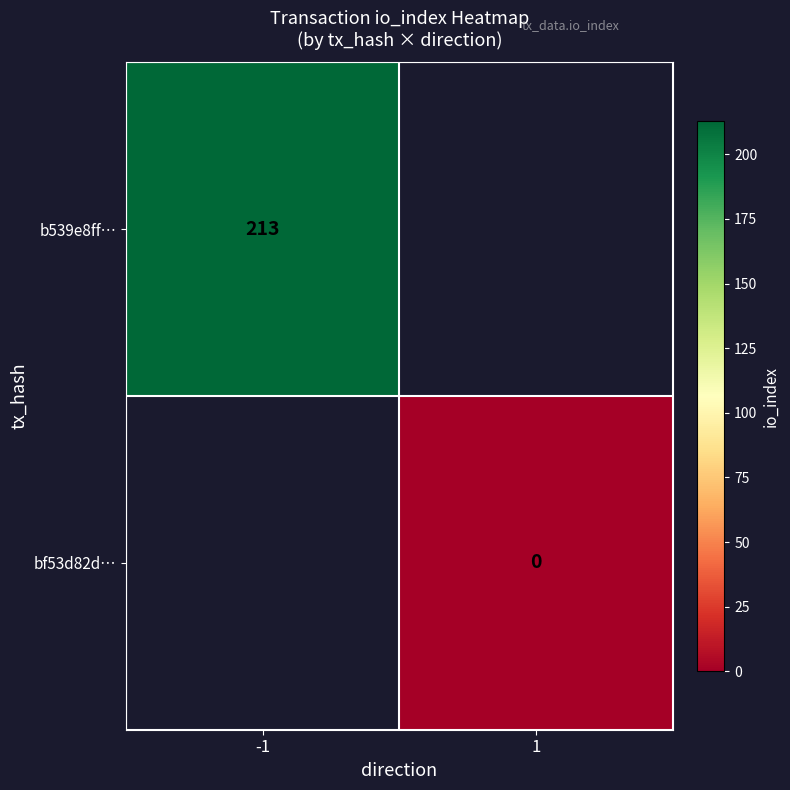

True or false: b539e8ff… has a value of 123 at -1.

False